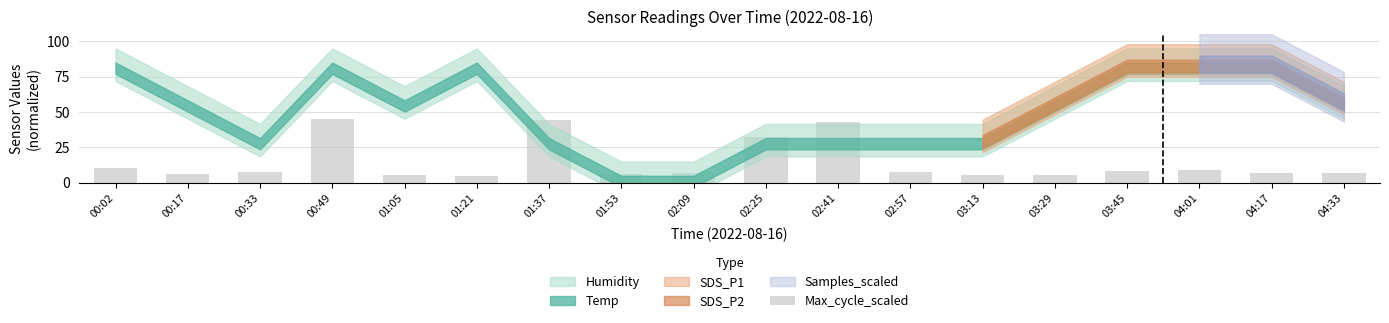

What is the greatest value displayed?

45.0